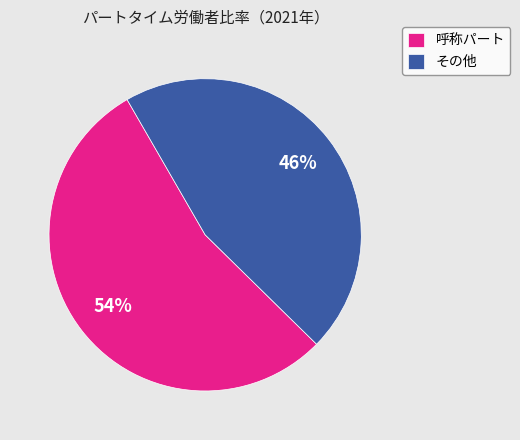

Between 呼称パート and その他, which is larger?

呼称パート